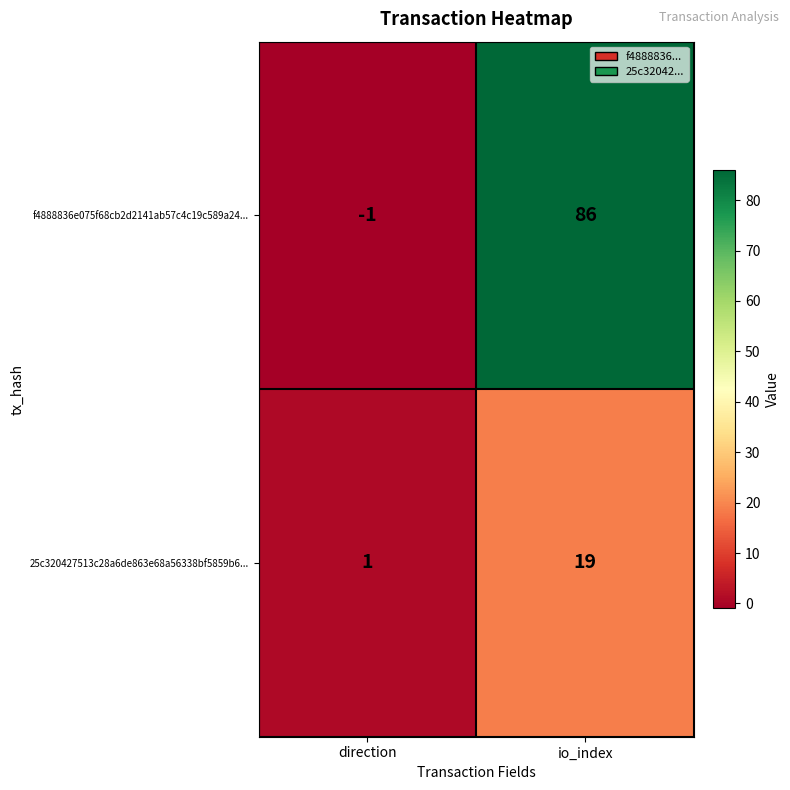

Reading left to right, extract all data points from this chart.

f4888836e075f68cb2d2141ab57c4c19c589a24...: -1	86
25c320427513c28a6de863e68a56338bf5859b6...: 1	19